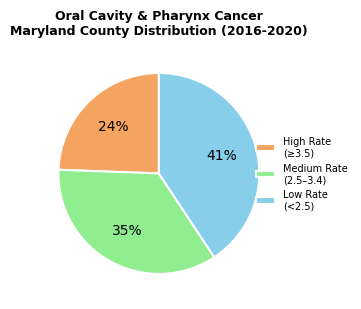

To the nearest percent, what is the average slice percentage?

33%